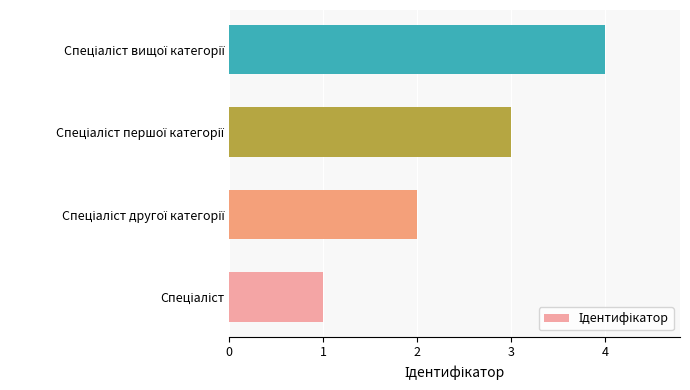

How many series are shown in this chart?

1